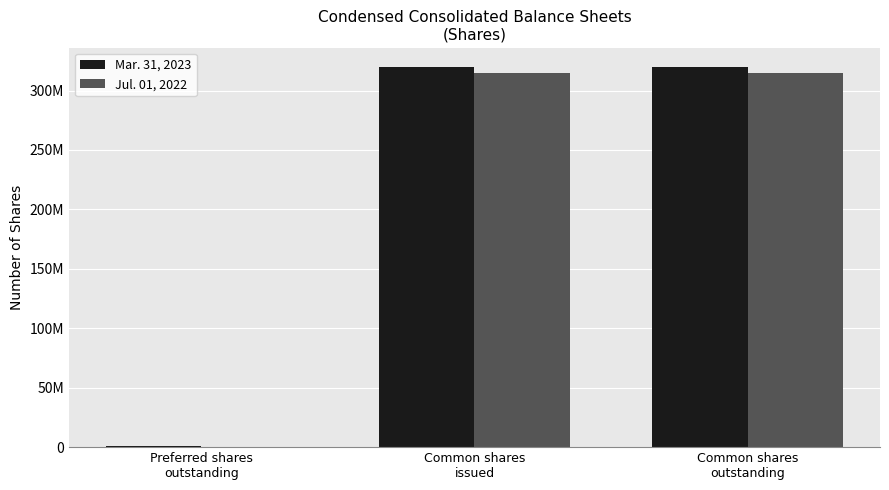

What are all the series names shown in the legend?

Mar. 31, 2023, Jul. 01, 2022